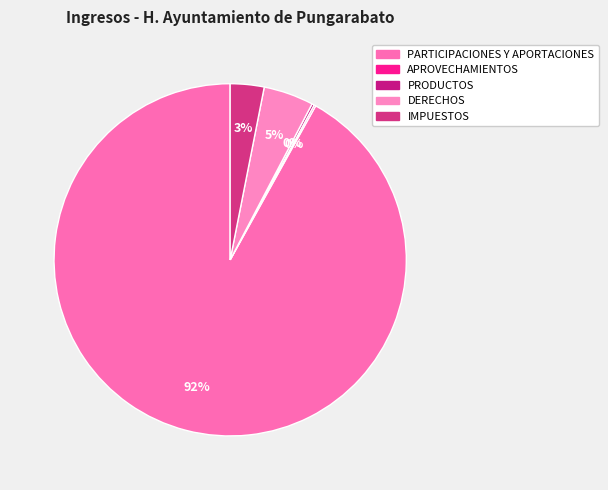

Does PARTICIPACIONES Y APORTACIONES account for over 50% of the chart?

Yes